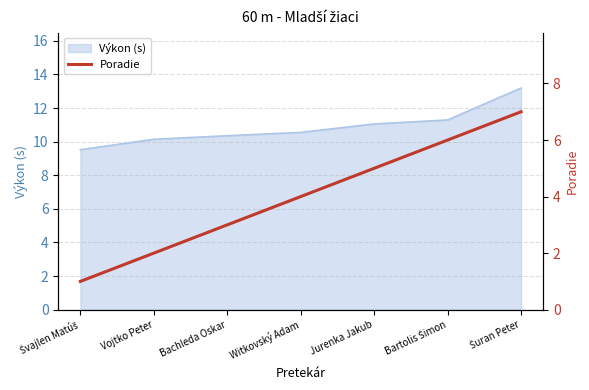

What is the change in value from Jurenka Jakub to Šuran Peter?

+2